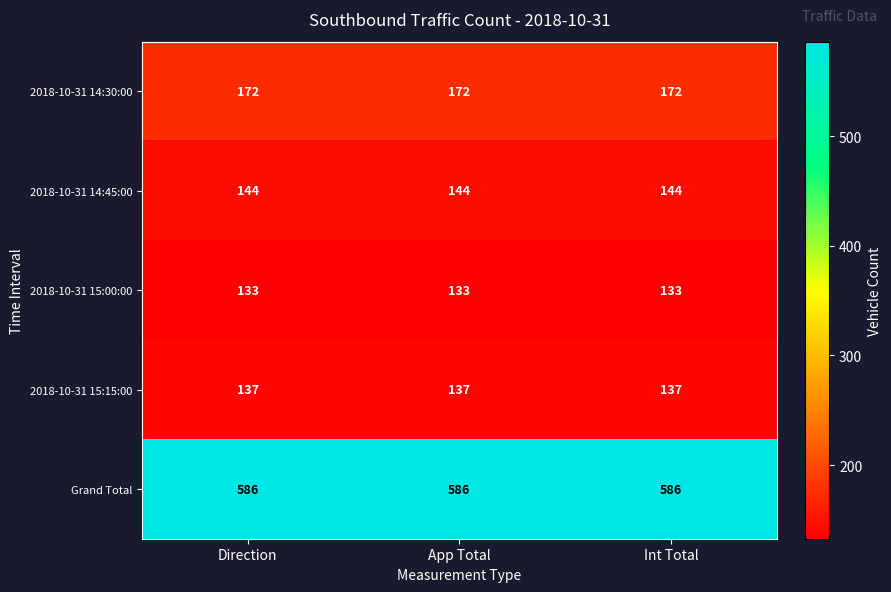

What is the maximum value for Grand Total?

586